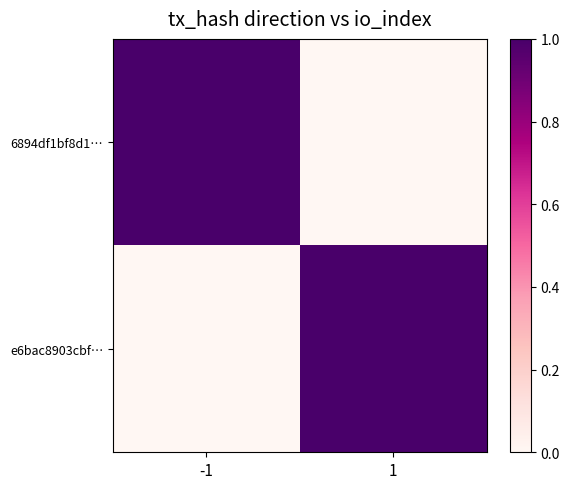

What is the spread (max minus min) of values at -1?

1